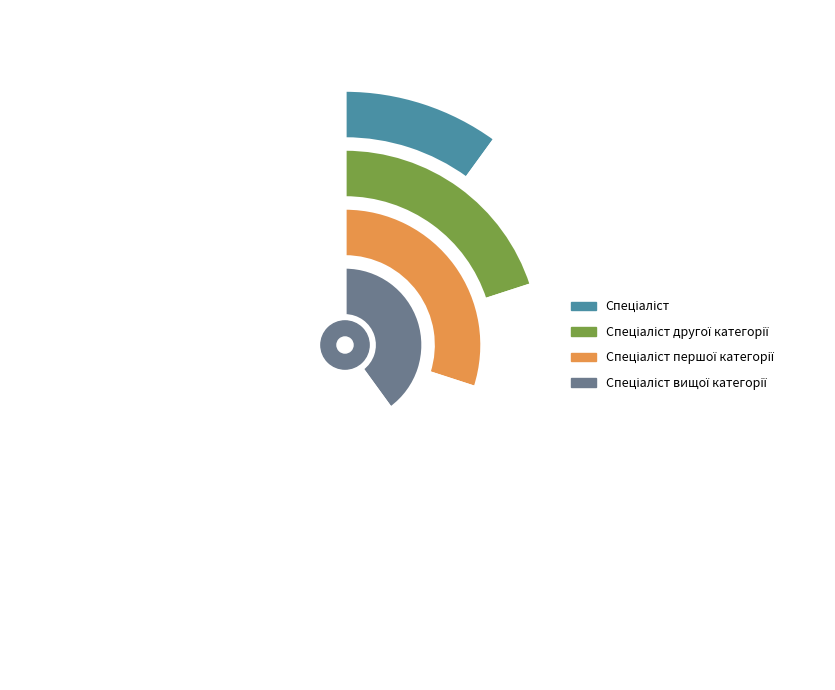

Is it true that Спеціаліст другої категорії is 30% of the pie?

False